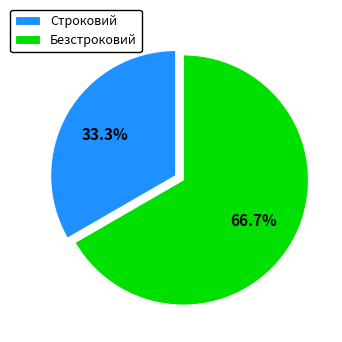

Does Строковий represent more than half of the total?

No